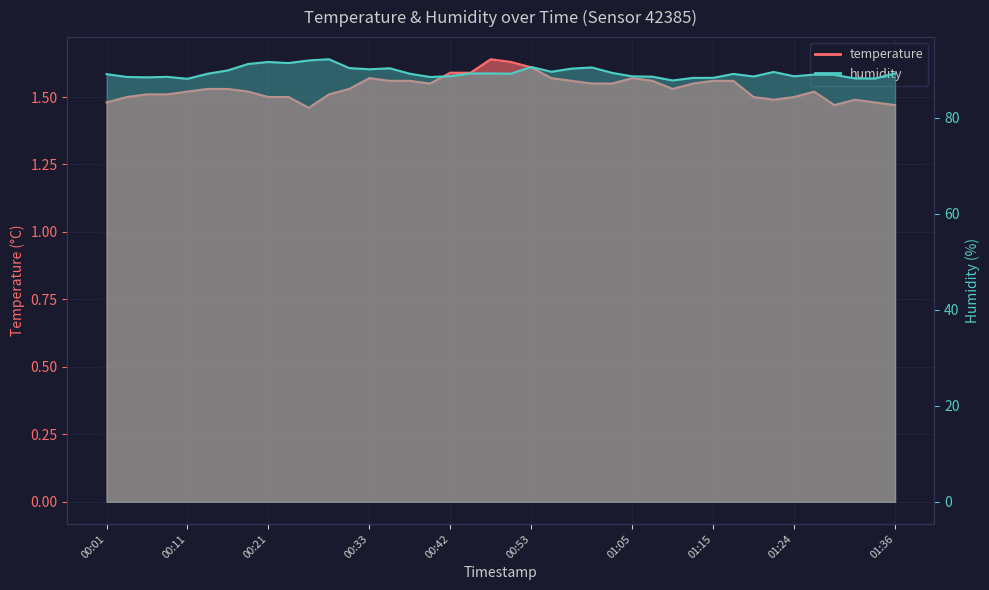

Reading left to right, transcribe all the data shown in this chart.

temperature: 00:01=1.5	00:03=1.5	00:06=1.5	00:08=1.5	00:11=1.5	00:13=1.5	00:16=1.5	00:18=1.5	00:21=1.5	00:23=1.5	00:25=1.5	00:28=1.5	00:30=1.5	00:33=1.6	00:35=1.6	00:37=1.6	00:40=1.6	00:42=1.6	00:45=1.6	00:48=1.6	00:50=1.6	00:53=1.6	00:55=1.6	00:58=1.6	01:00=1.6	01:02=1.6	01:05=1.6	01:07=1.6	01:10=1.5	01:12=1.6	01:15=1.6	01:17=1.6	01:20=1.5	01:22=1.5	01:24=1.5	01:27=1.5	01:29=1.5	01:32=1.5	01:34=1.5	01:36=1.5
humidity: 00:01=89.1	00:03=88.5	00:06=88.4	00:08=88.5	00:11=88.1	00:13=89.2	00:16=89.8	00:18=91.2	00:21=91.6	00:23=91.4	00:25=91.9	00:28=92.2	00:30=90.3	00:33=90.1	00:35=90.3	00:37=89.2	00:40=88.5	00:42=88.6	00:45=89.2	00:48=89.2	00:50=89.2	00:53=90.6	00:55=89.6	00:58=90.2	01:00=90.5	01:02=89.3	01:05=88.6	01:07=88.5	01:10=87.8	01:12=88.3	01:15=88.3	01:17=89.1	01:20=88.6	01:22=89.5	01:24=88.6	01:27=89.0	01:29=88.9	01:32=88.2	01:34=88.2	01:36=89.2